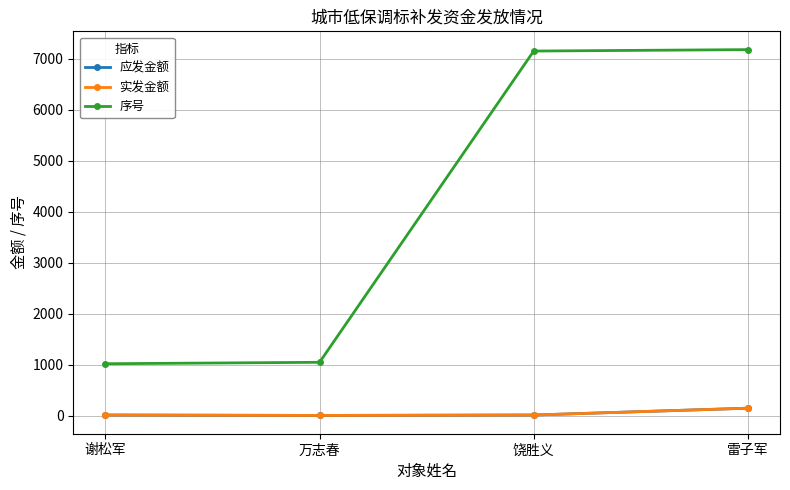

At which label does 应发金额 reach its peak?

雷子军